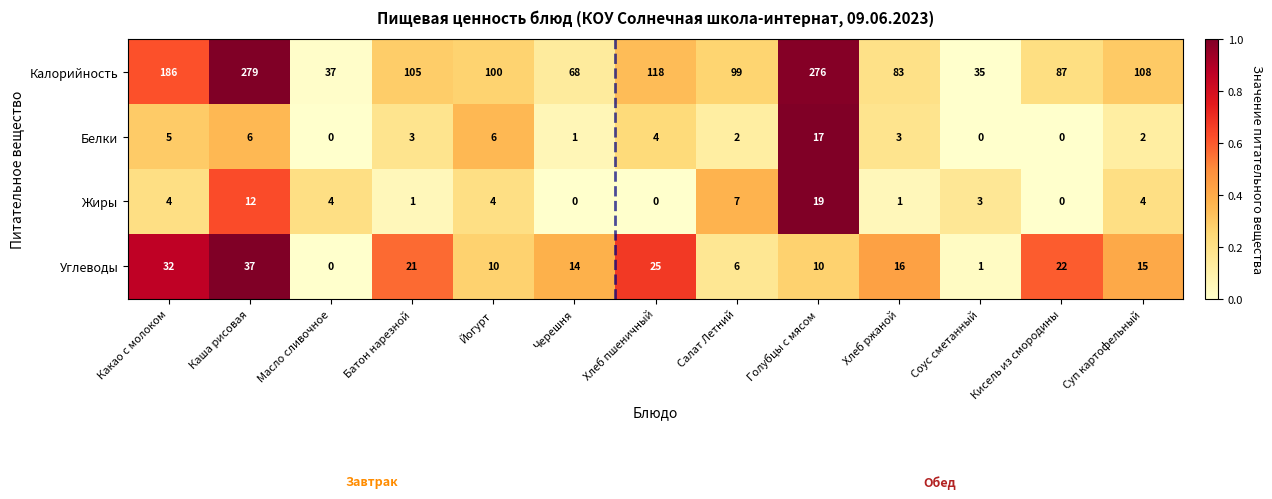

What is the total value across all series at Голубцы с мясом?

322